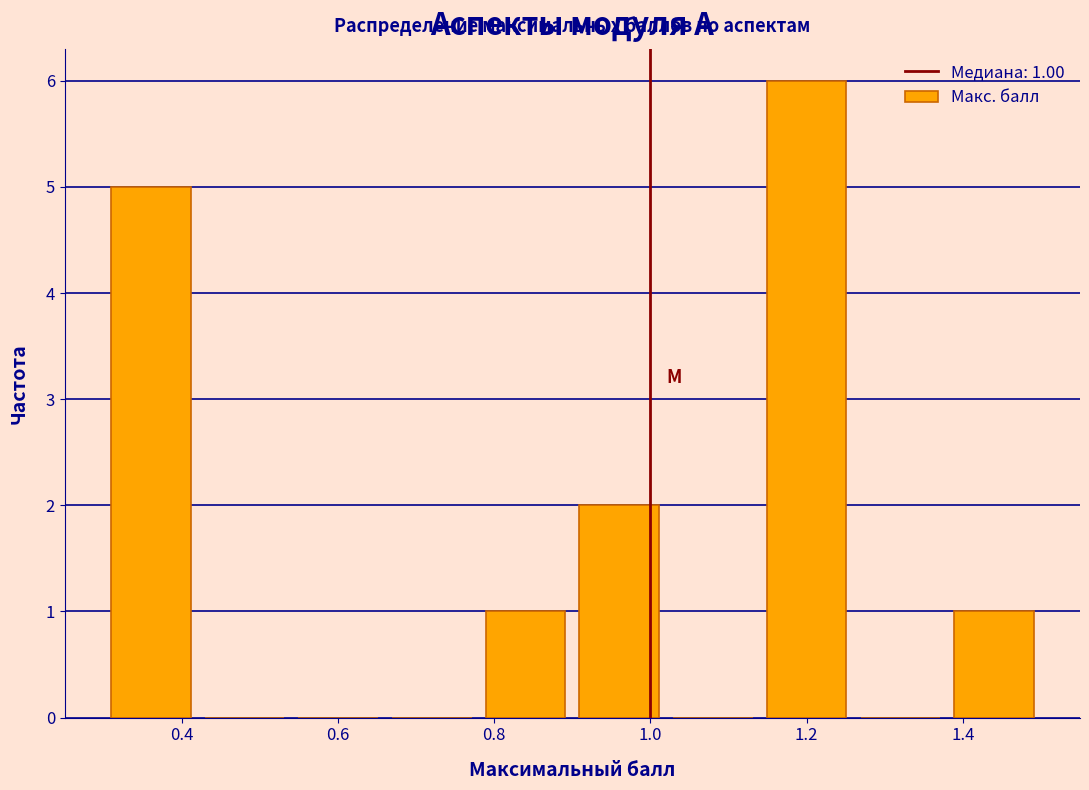

Over which range of the x-axis is the bar tallest?

1.14 to 1.26